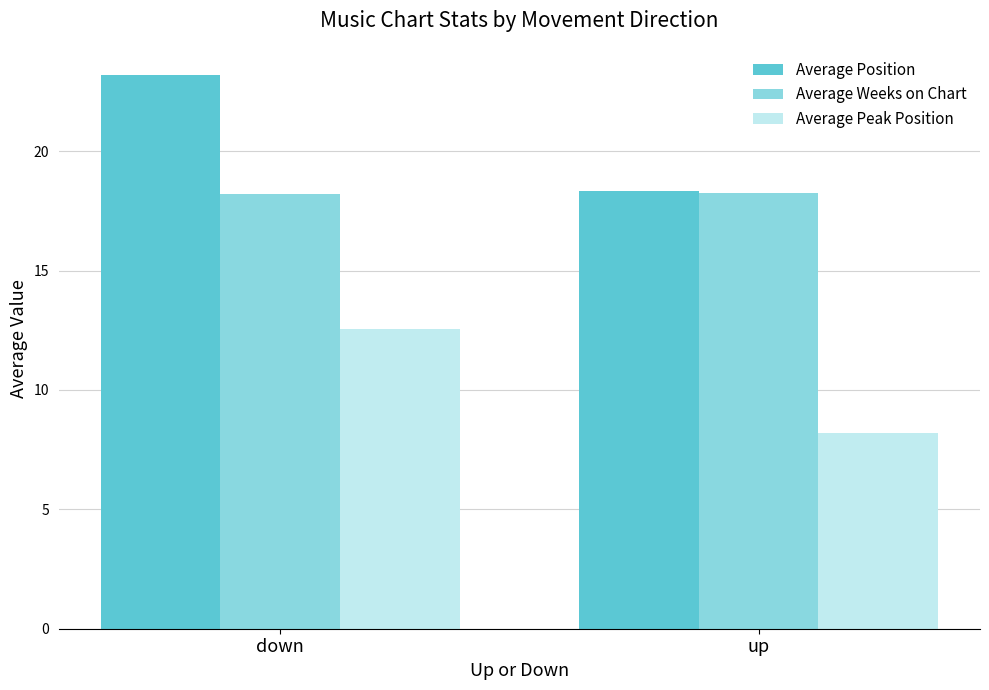

What value does the Average Peak Position series have at down?

12.6